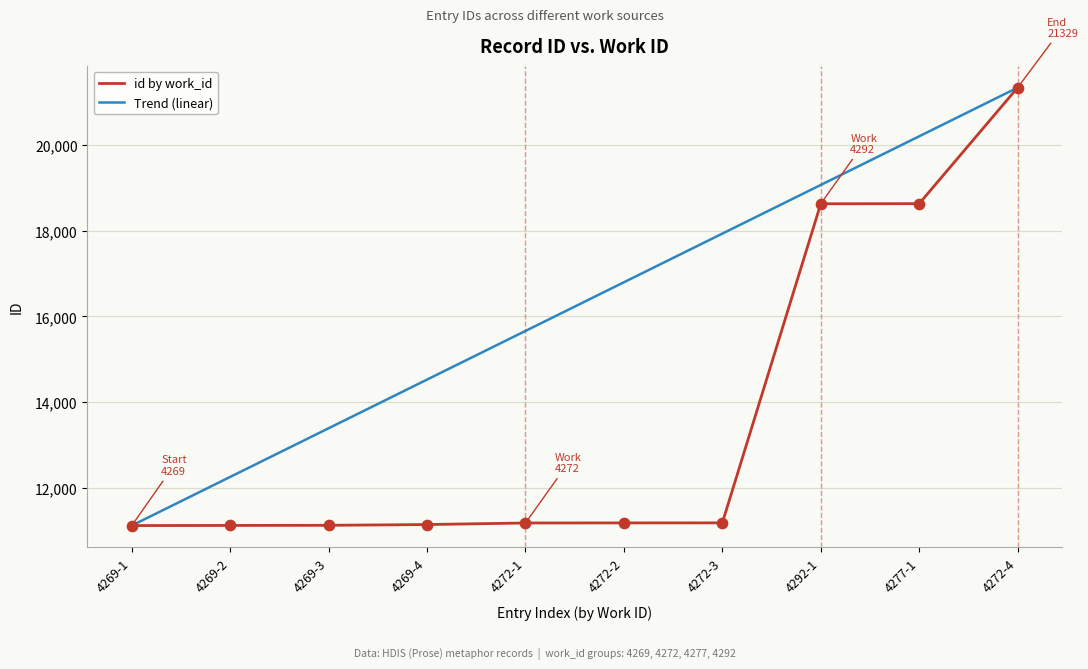

Which series has the largest total across all categories?

Trend (linear)